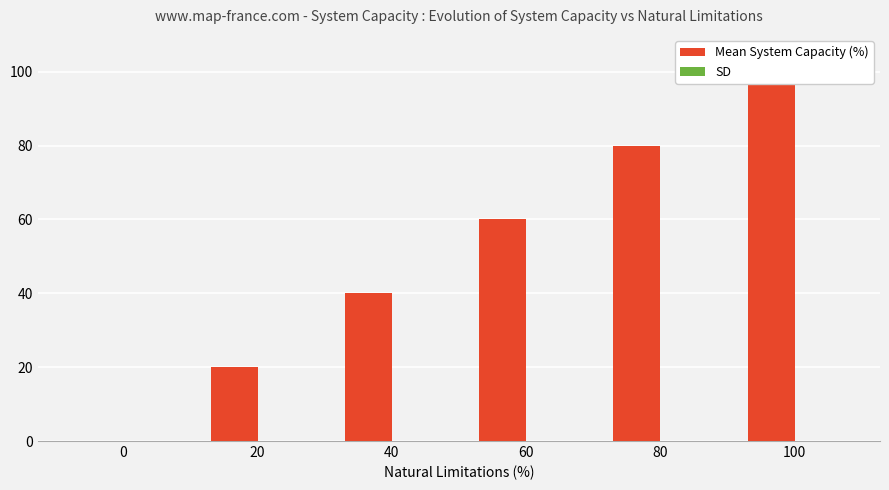

Which series has the largest total across all categories?

Mean System Capacity (%)